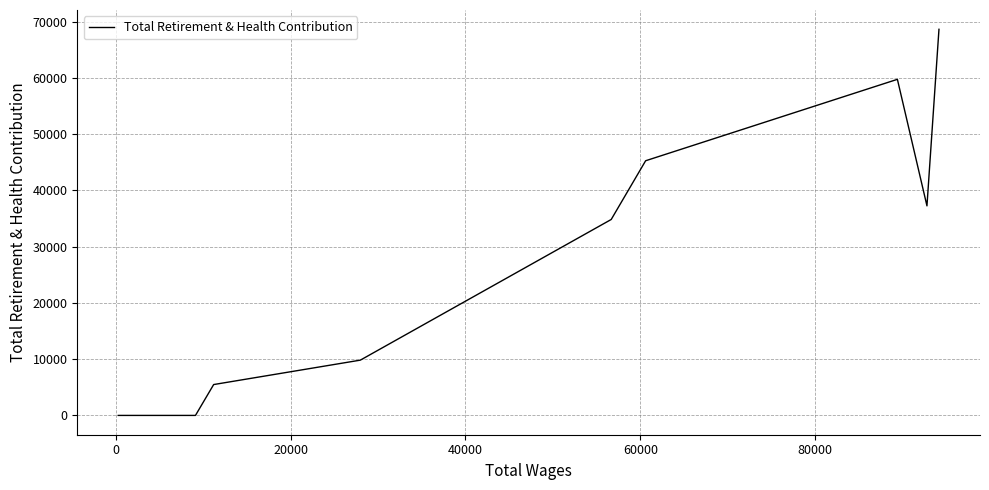

Does the chart have visible grid lines?

Yes